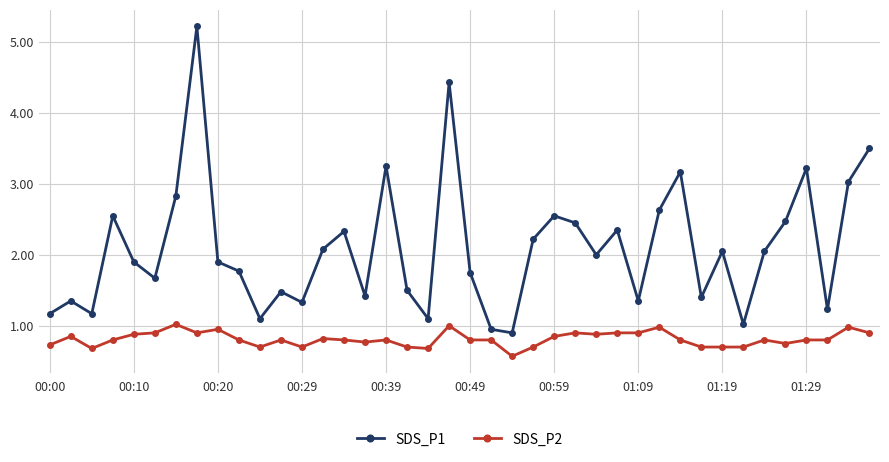

Which series has the largest total across all categories?

SDS_P1